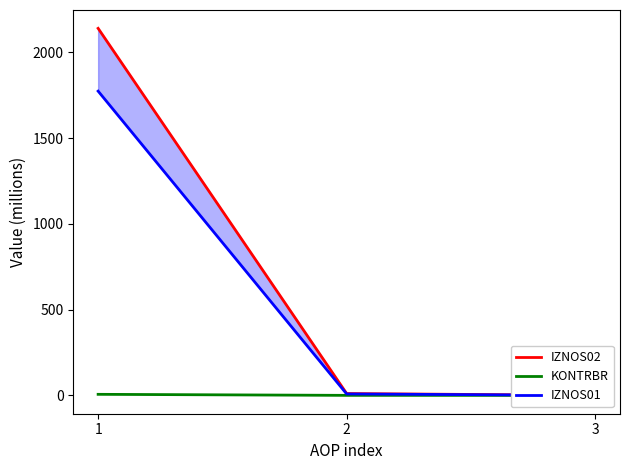

Rank the series at 2 from lowest to highest value.

KONTRBR, IZNOS01, IZNOS02